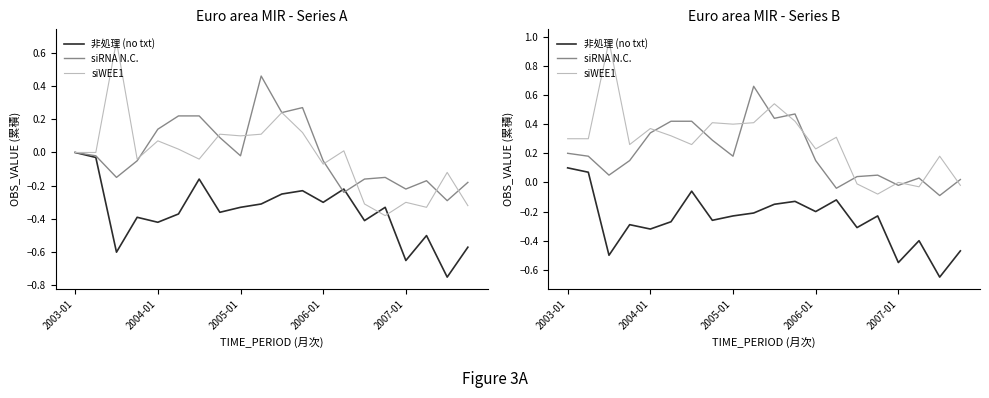

How many interior local valleys does the siWEE1 series have?

6